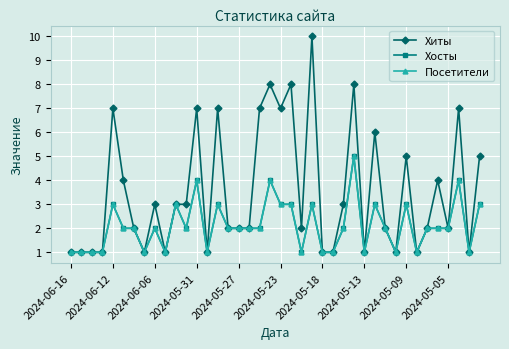

Is this an area chart (filled region under the line)?

No